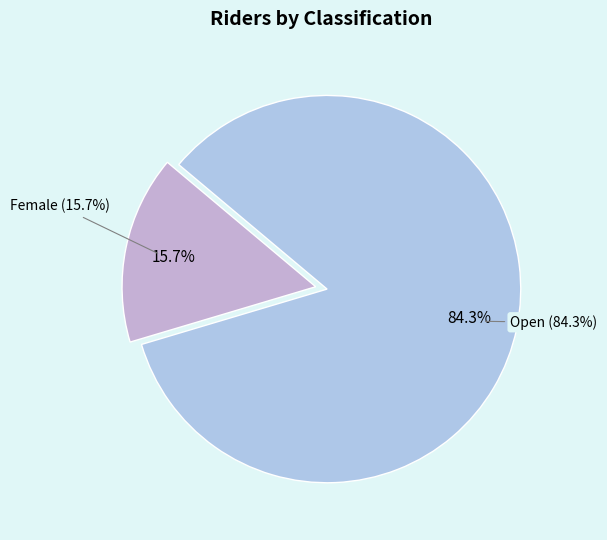

To the nearest percent, what is the average slice percentage?

50%